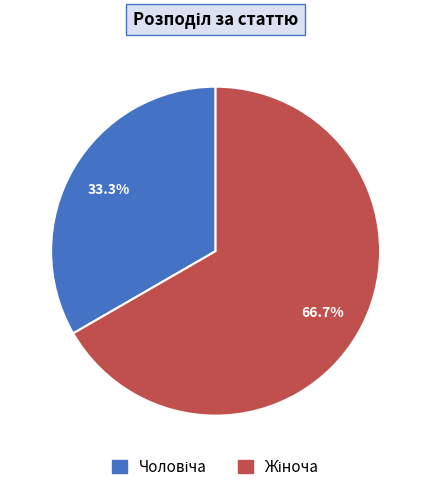

Does any single category account for the majority?

Yes